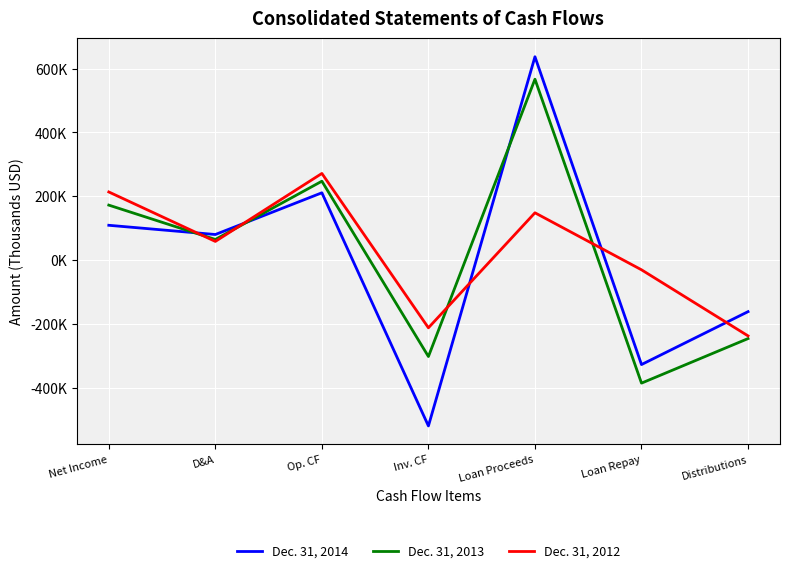

Where does the Dec. 31, 2013 series first go above 64377?

Net Income